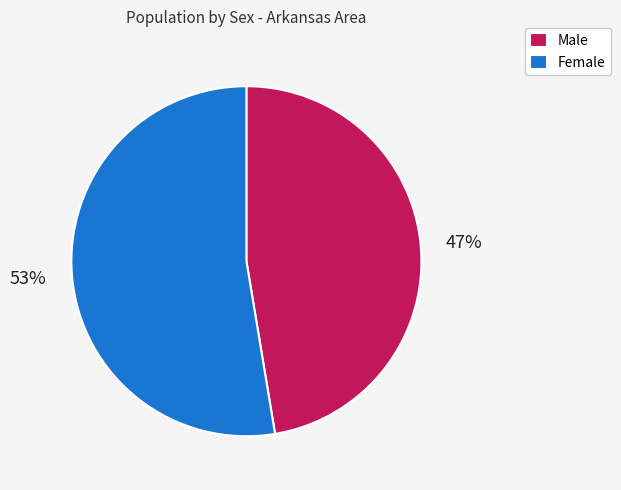

Which category has the smallest portion of the pie?

Male